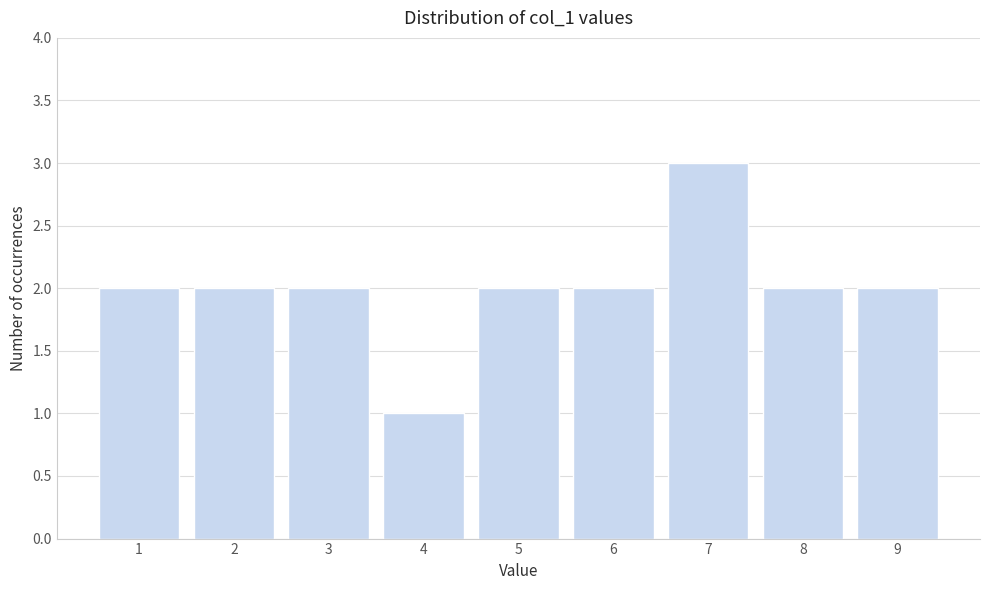

Reading right to left, transcribe all the data shown in this chart.

2	2	3	2	2	1	2	2	2